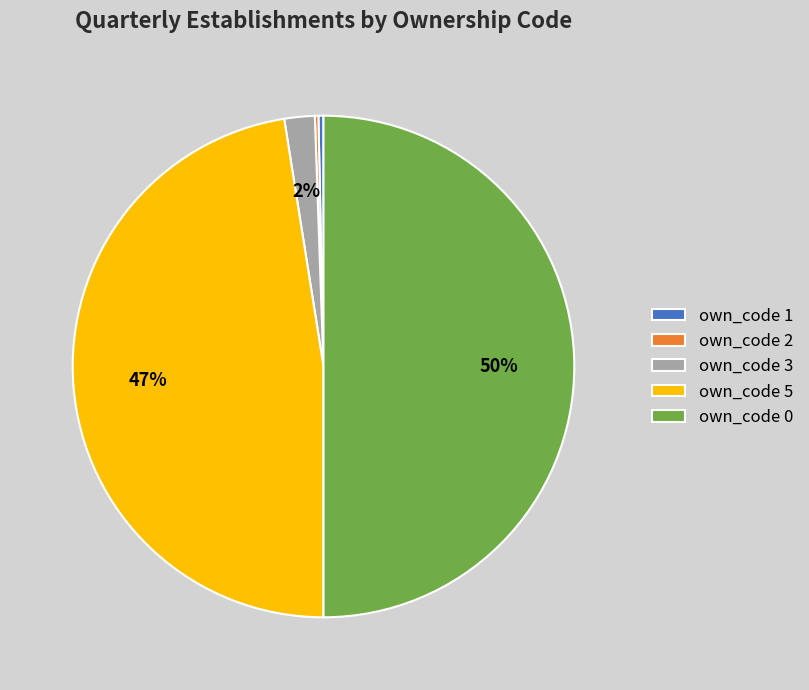

Combined, do own_code 5 and own_code 0 account for over 50%?

Yes